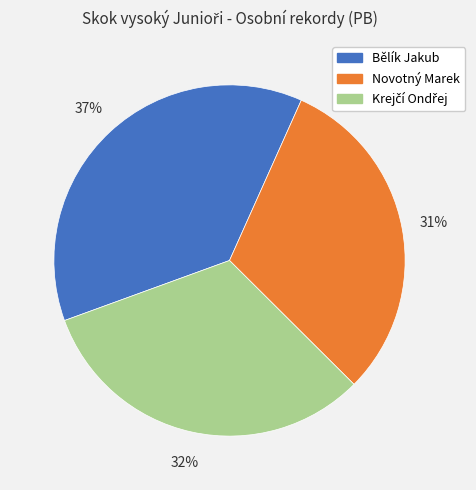

Is it true that Bělík Jakub is 22% of the pie?

False